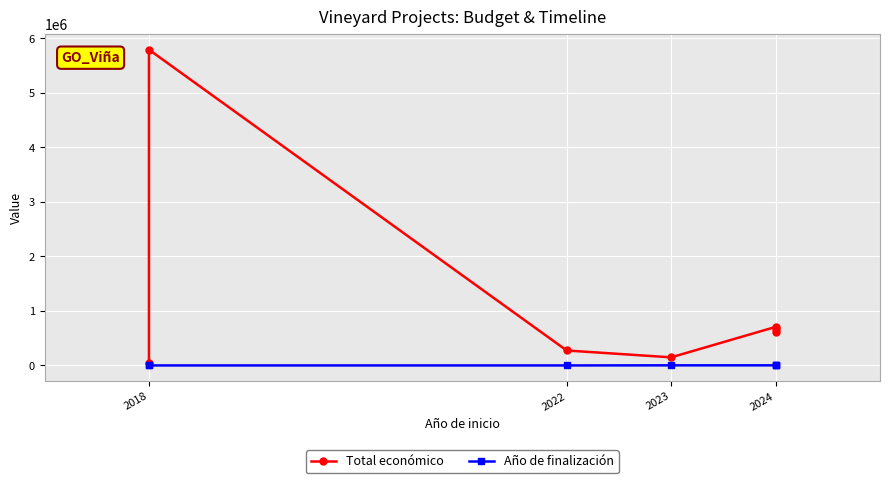

What position from the left is 2022?

2